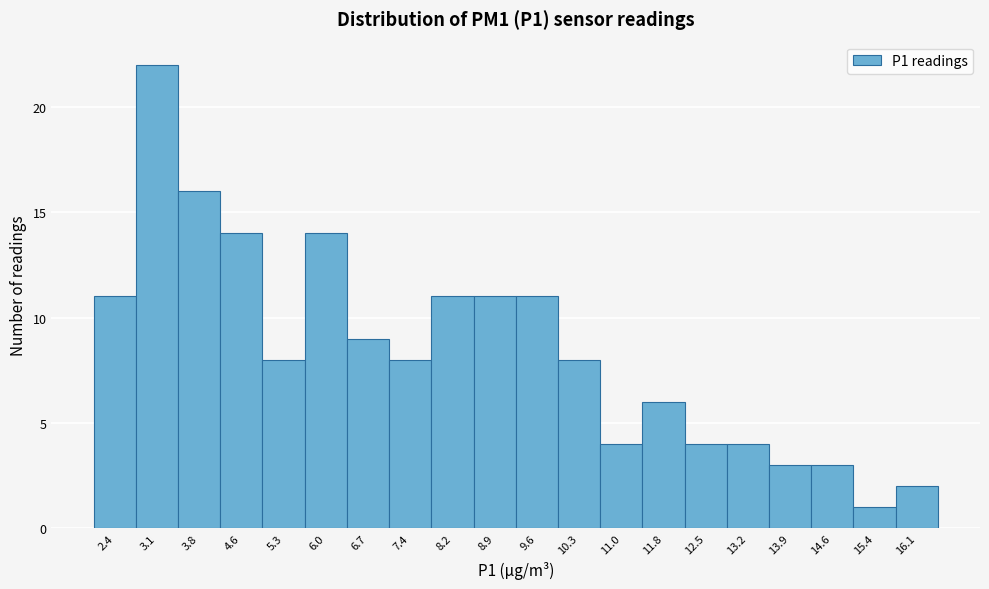

Reading right to left, list all the values displayed in this chart.

16.1=2	15.4=1	14.6=3	13.9=3	13.2=4	12.5=4	11.8=6	11.0=4	10.3=8	9.6=11	8.9=11	8.2=11	7.4=8	6.7=9	6.0=14	5.3=8	4.6=14	3.8=16	3.1=22	2.4=11